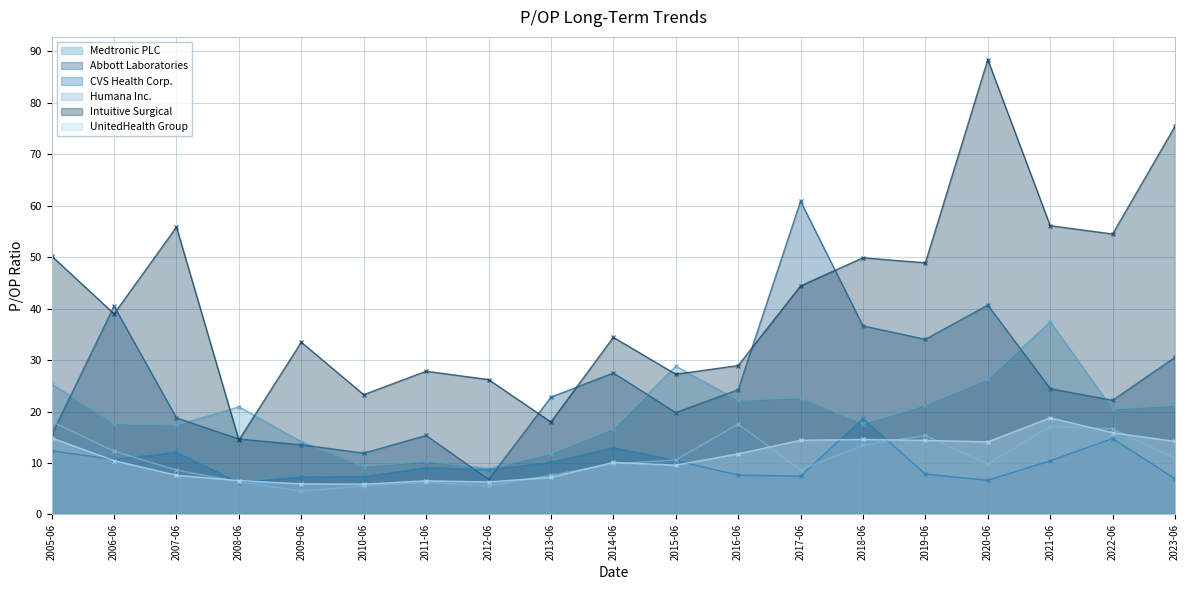

Where is the first local minimum for Humana Inc.?

2009-06